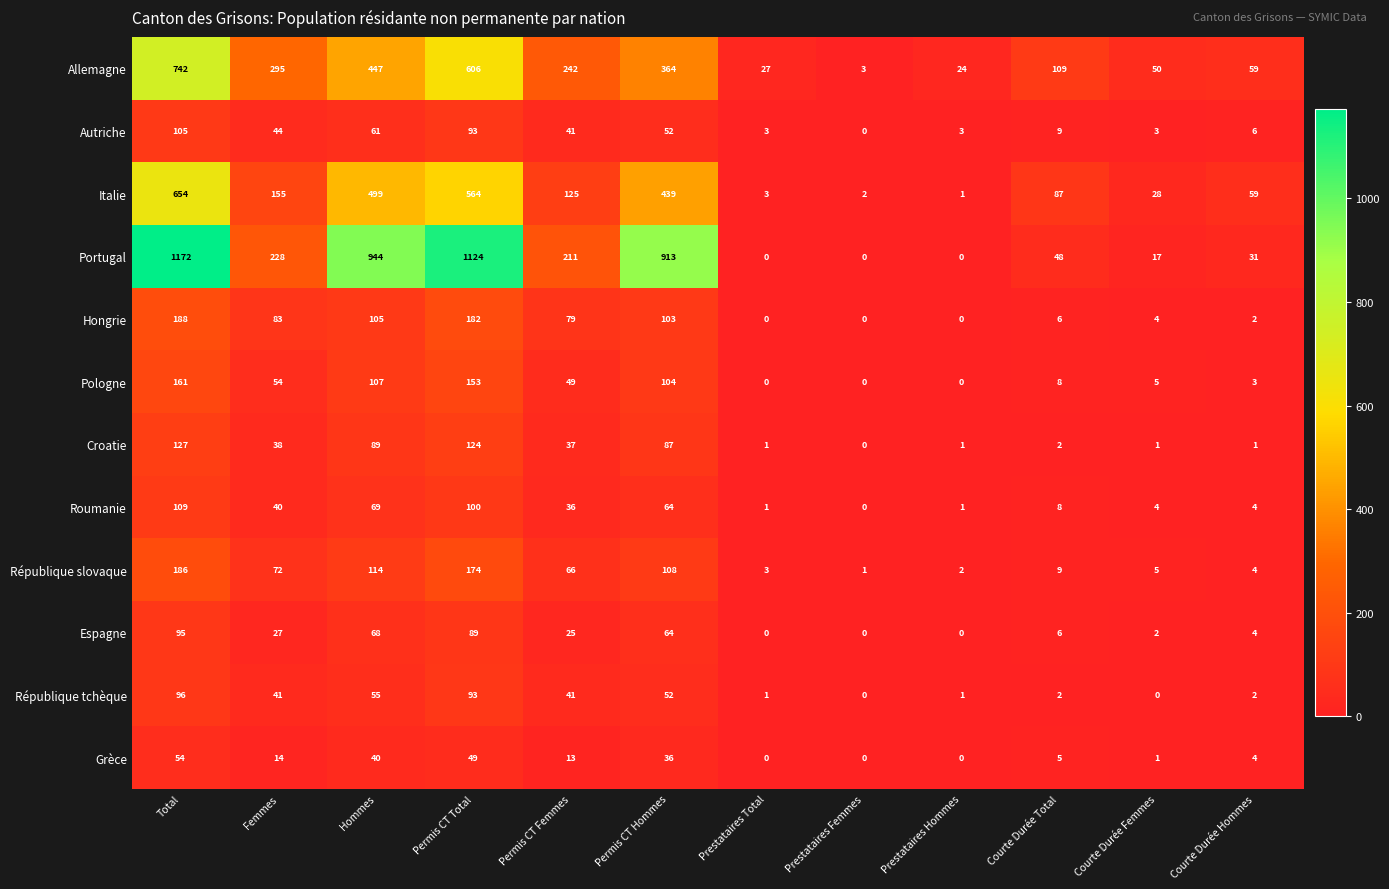

True or false: Italie has a value of 731 at Hommes.

False